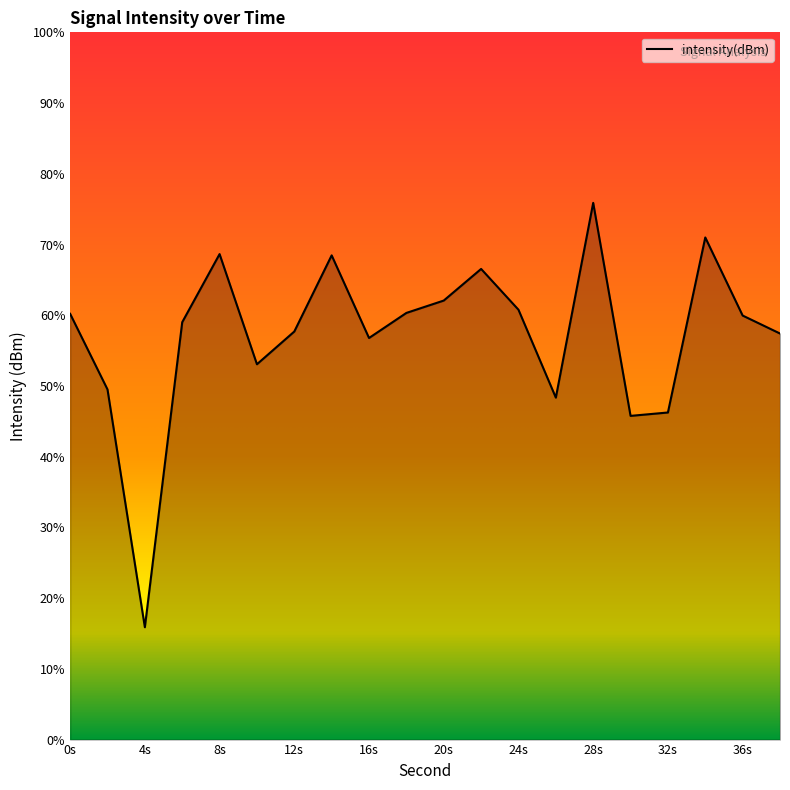

Is it true that the value at 10 is -71.5?

False